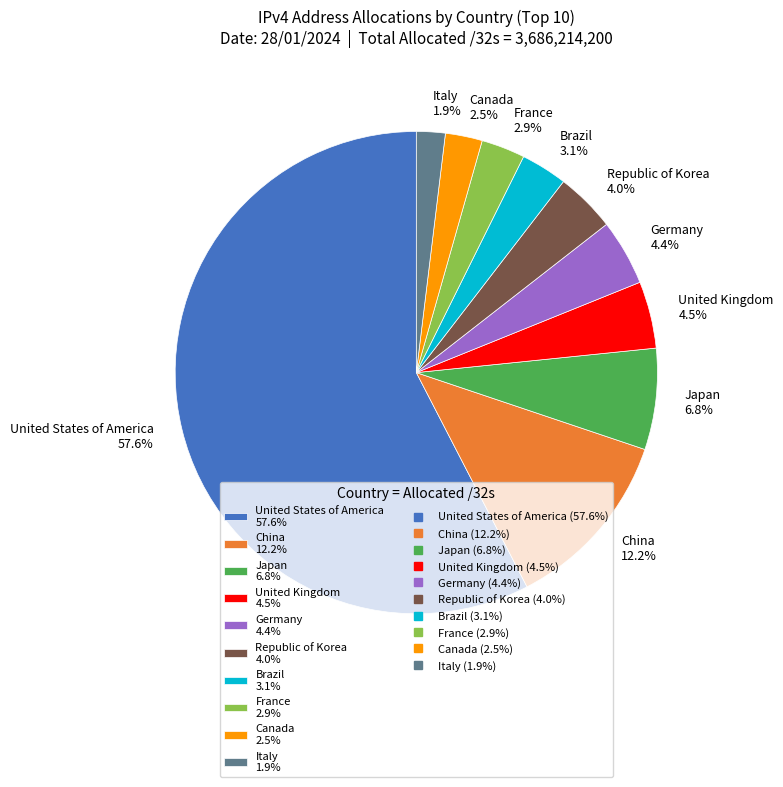

To the nearest percent, what portion does Brazil represent?

3%